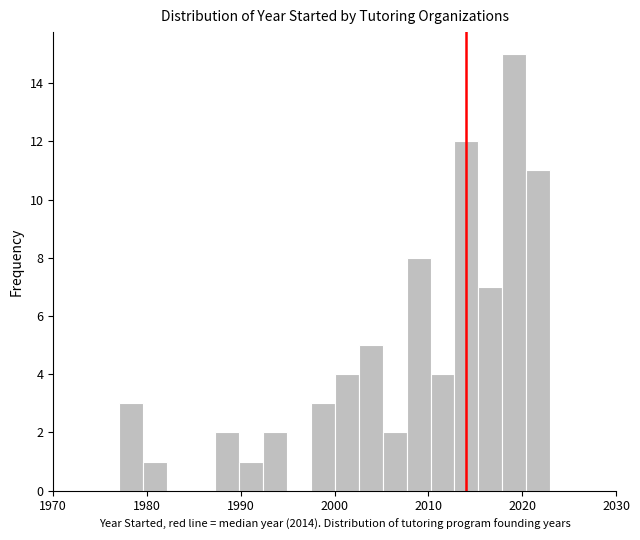

Around what value on the x-axis is the tallest bar? Give the approximate position of its centre, as read against the axis.

2019